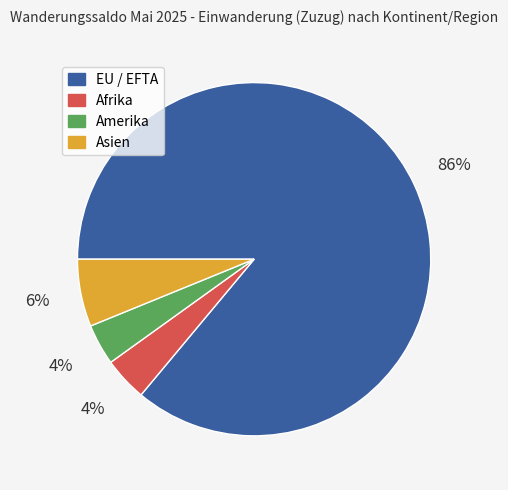

Count the number of slices in the pie.

4